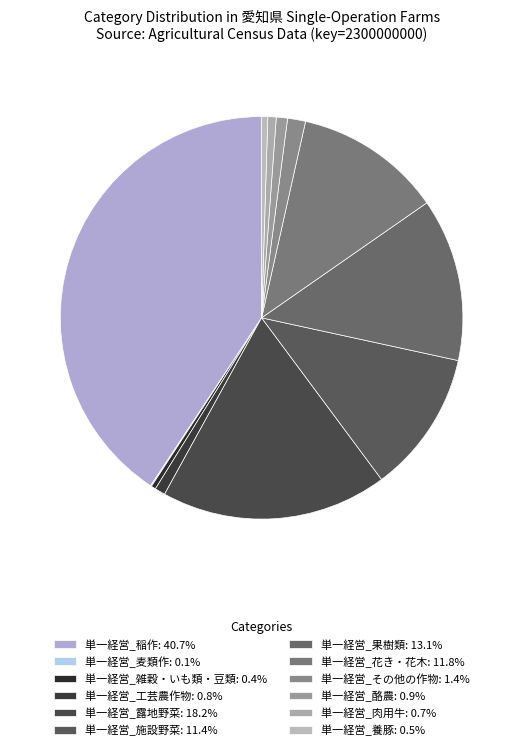

Is the sum of 単一経営_酪農 and 単一経営_麦類作 greater than half?

No